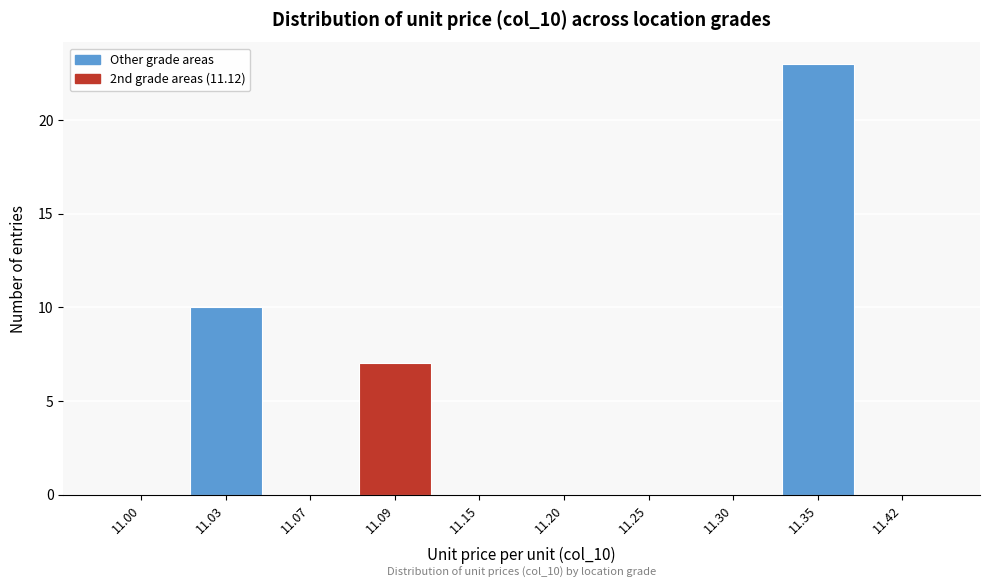

Reading right to left, transcribe all the data shown in this chart.

11.42=0	11.35=23	11.30=0	11.25=0	11.20=0	11.15=0	11.09=7	11.07=0	11.03=10	11.00=0